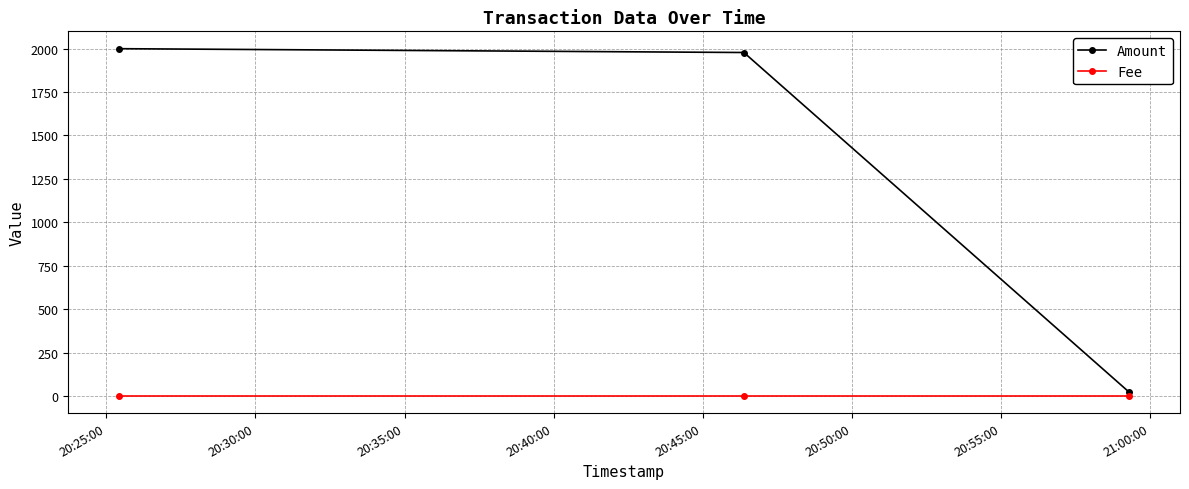

Which series has the largest total across all categories?

Amount